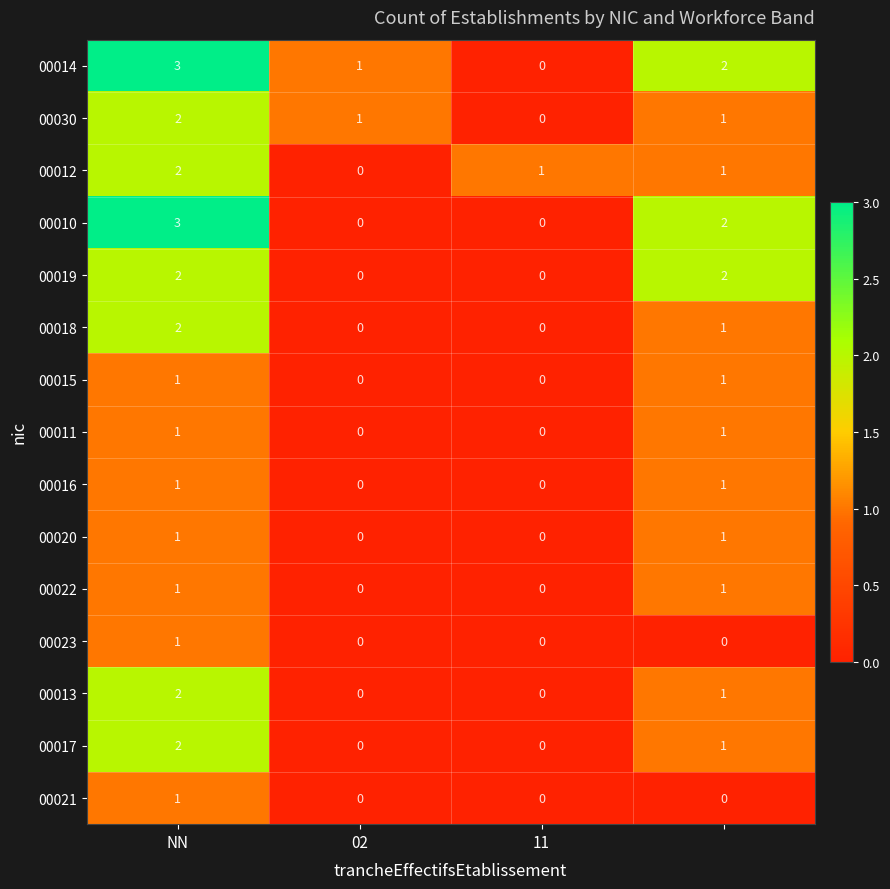

At how many categories does at least one series exceed 0?

4